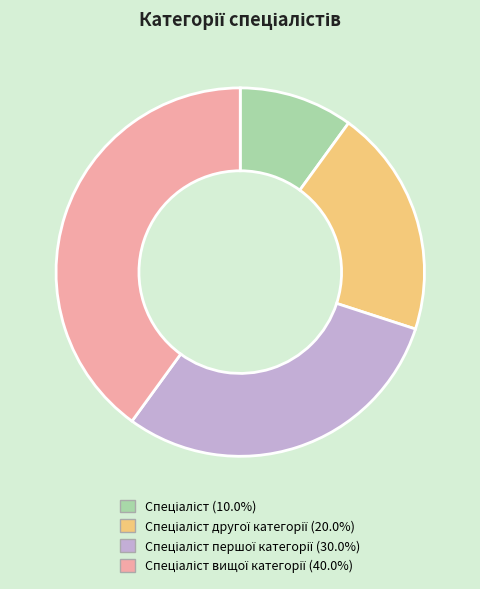

How many segments does this pie chart have?

4